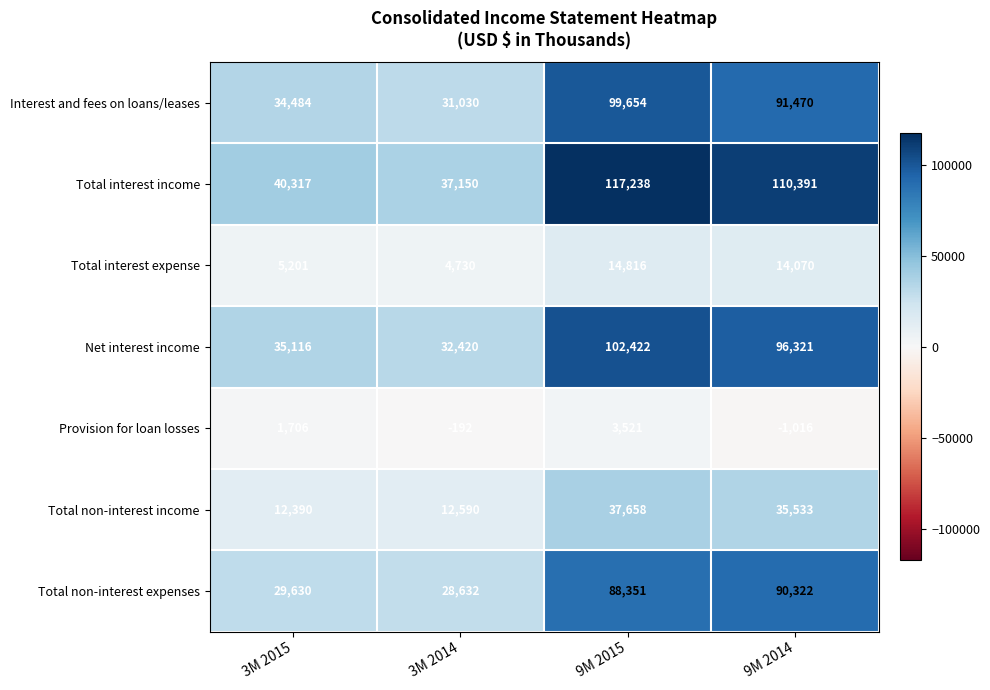

Between 3M 2014 and 9M 2015, which series saw the biggest shift?

Total interest income